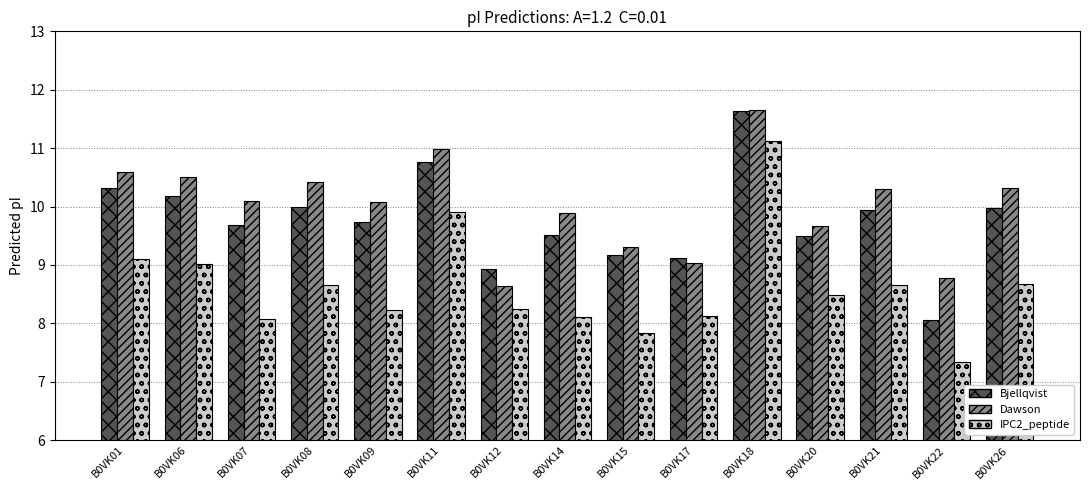

Which category has the lowest value in the IPC2_peptide series?

B0VK22